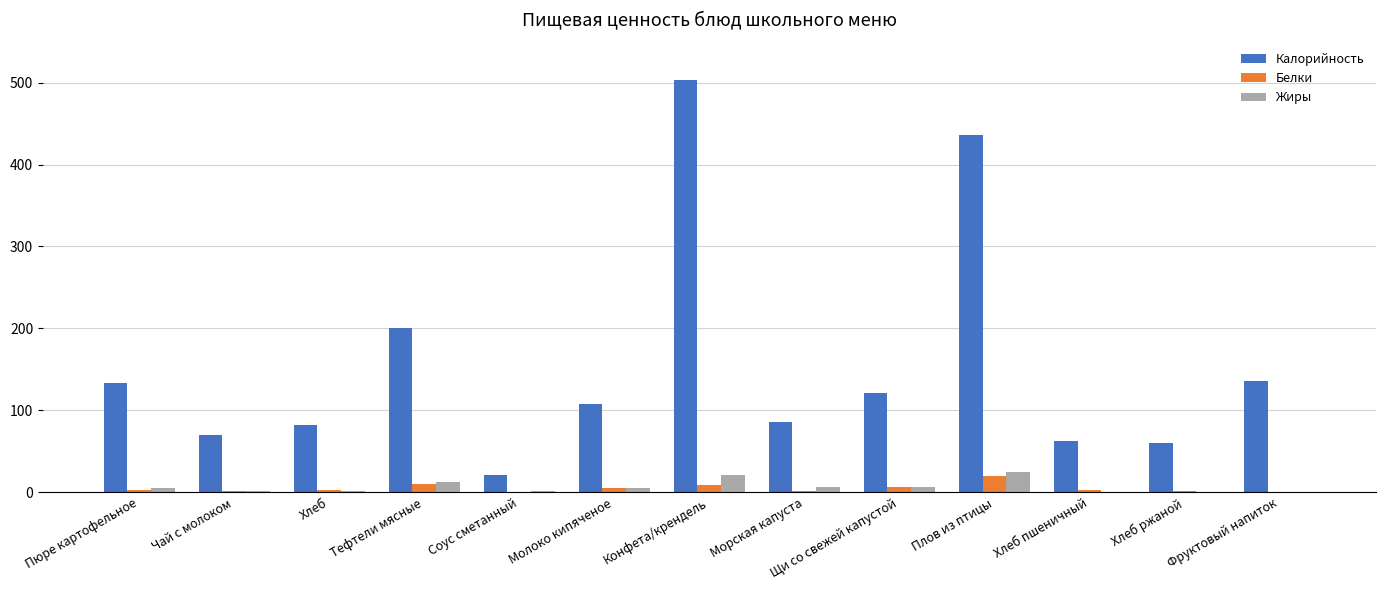

What are all the series names shown in the legend?

Калорийность, Белки, Жиры